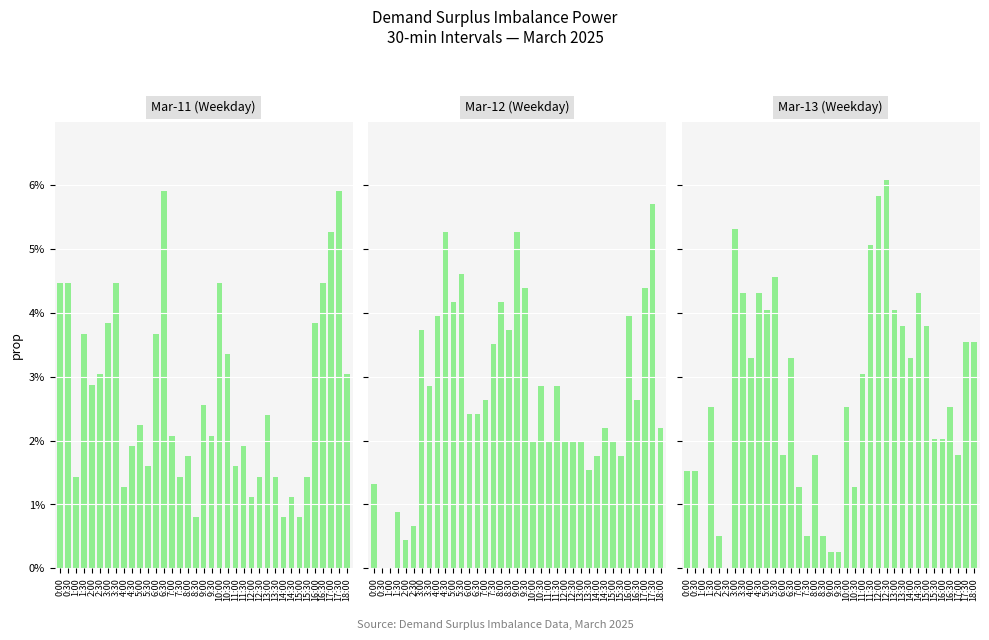

What is the difference between the maximum and minimum values in the Mar-11 (Weekday) series?

5.1